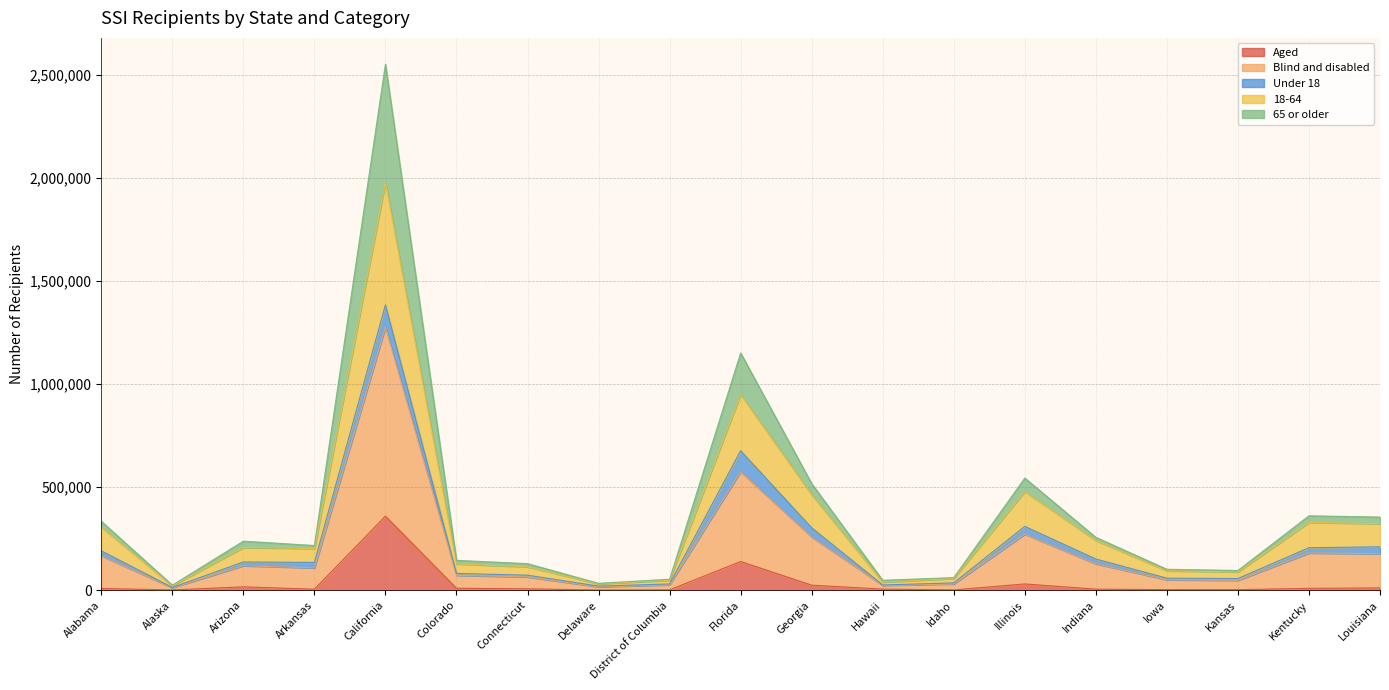

Which series changed the most between California and Indiana?

Blind and disabled